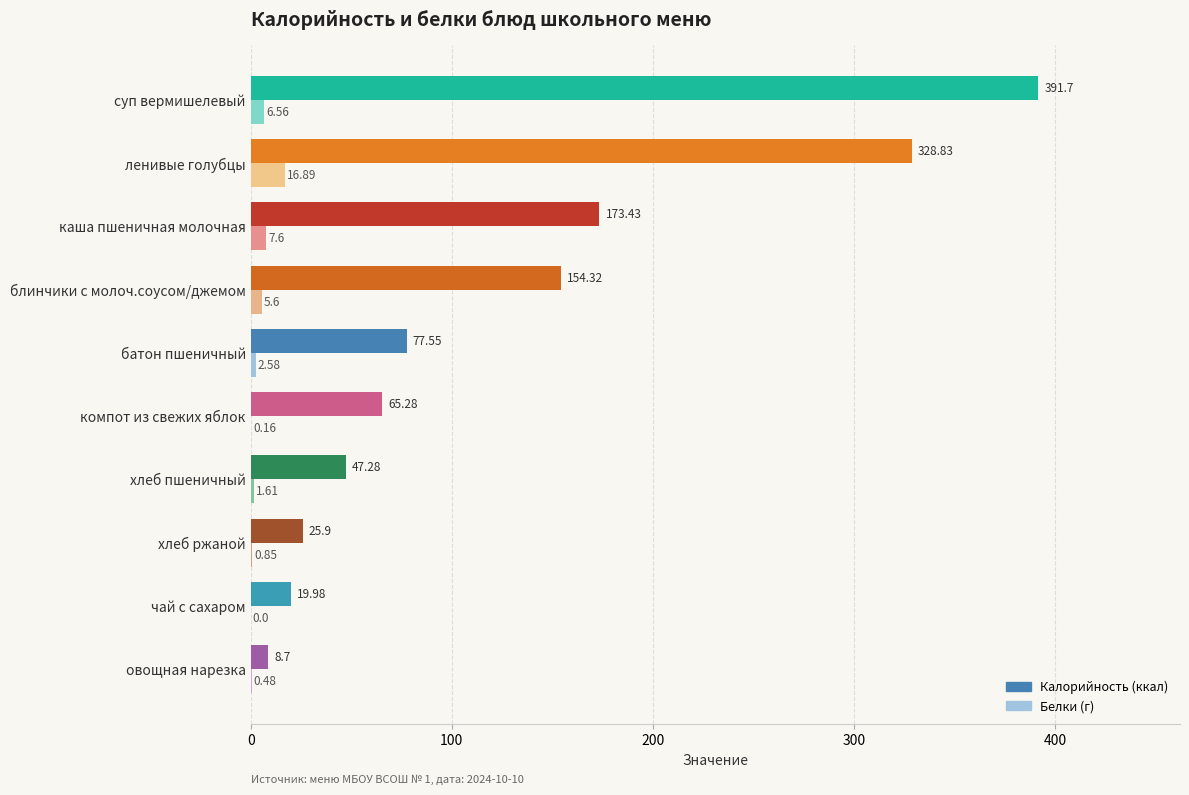

At which category is the sum across all series the highest?

суп вермишелевый